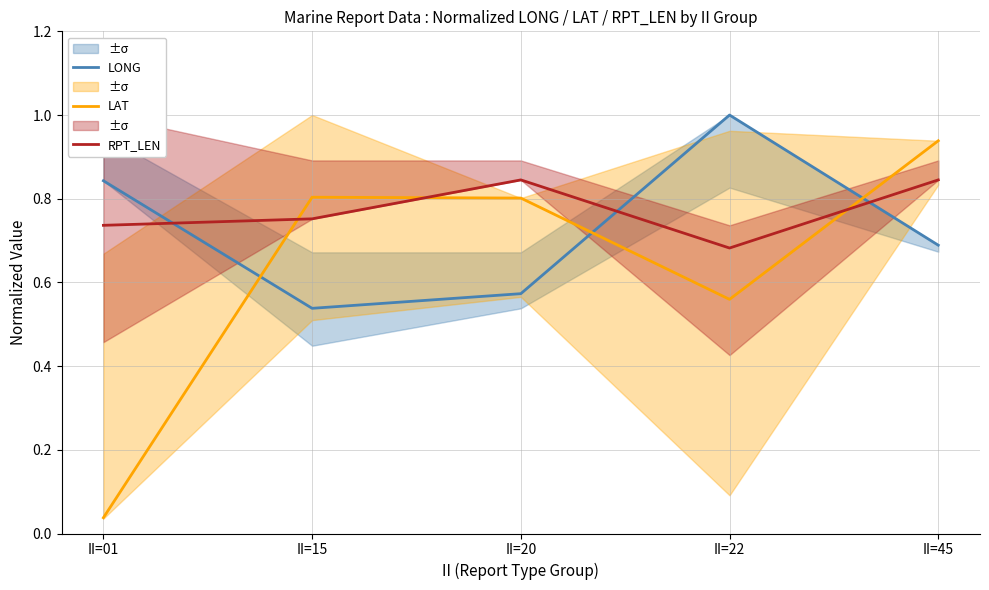

What is the sum of the RPT_LEN values at II=01 and II=15?

1.5